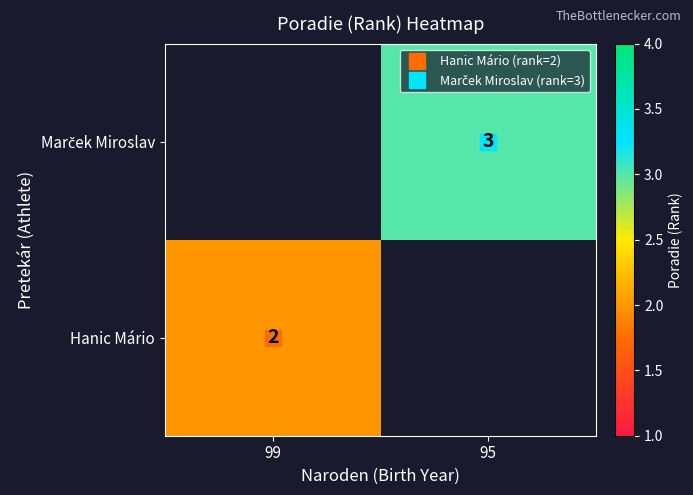

How many positive values does the Hanic Mário series have?

1